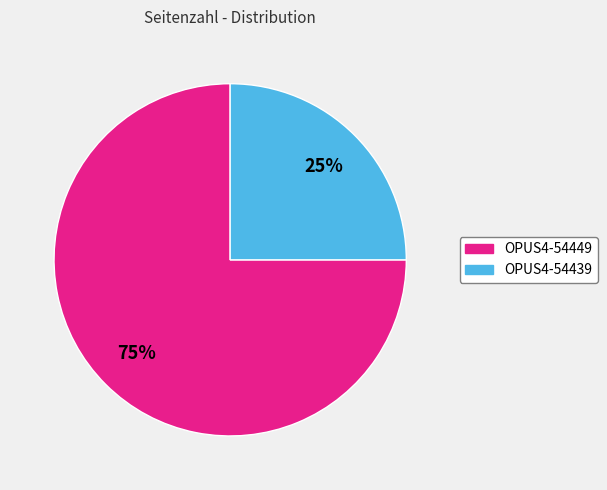

To the nearest percent, what is the combined percentage of OPUS4-54439 and OPUS4-54449?

100%